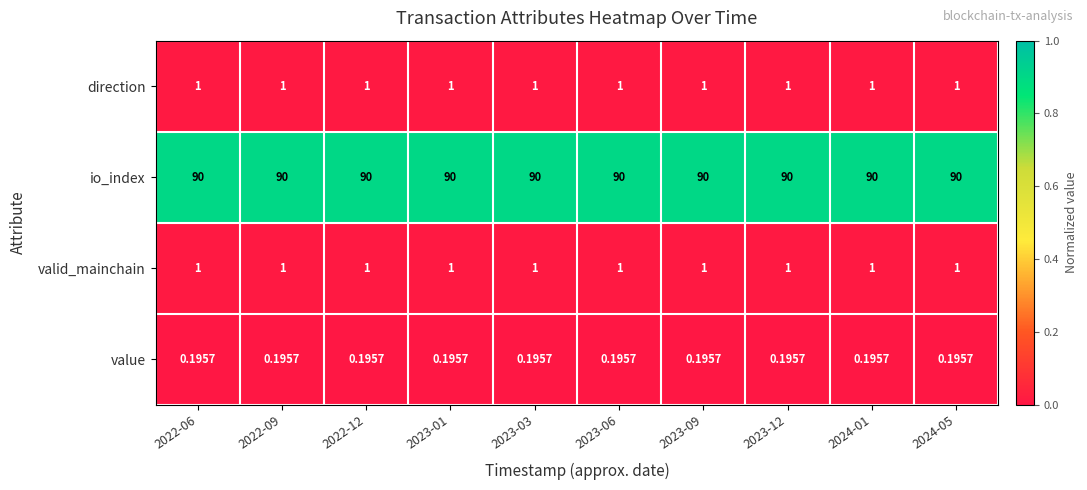

Which series has the largest total across all categories?

io_index